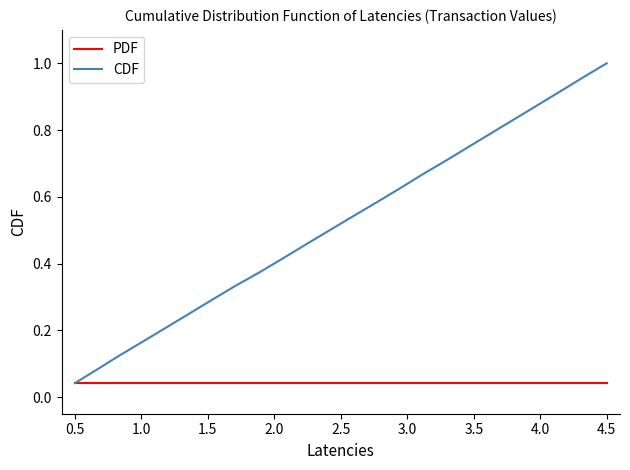

Which series has the largest total across all categories?

CDF